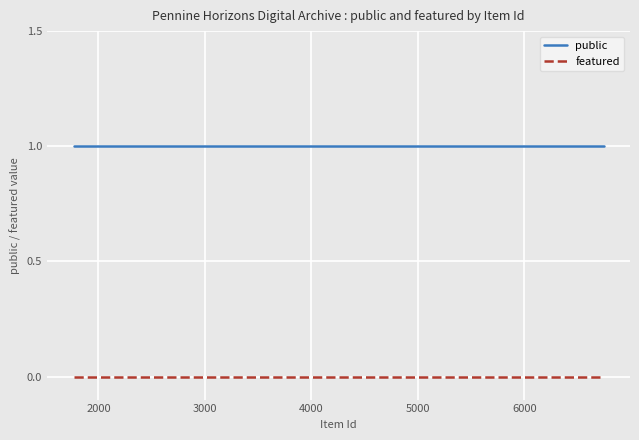

True or false: featured and public cross at least once.

False